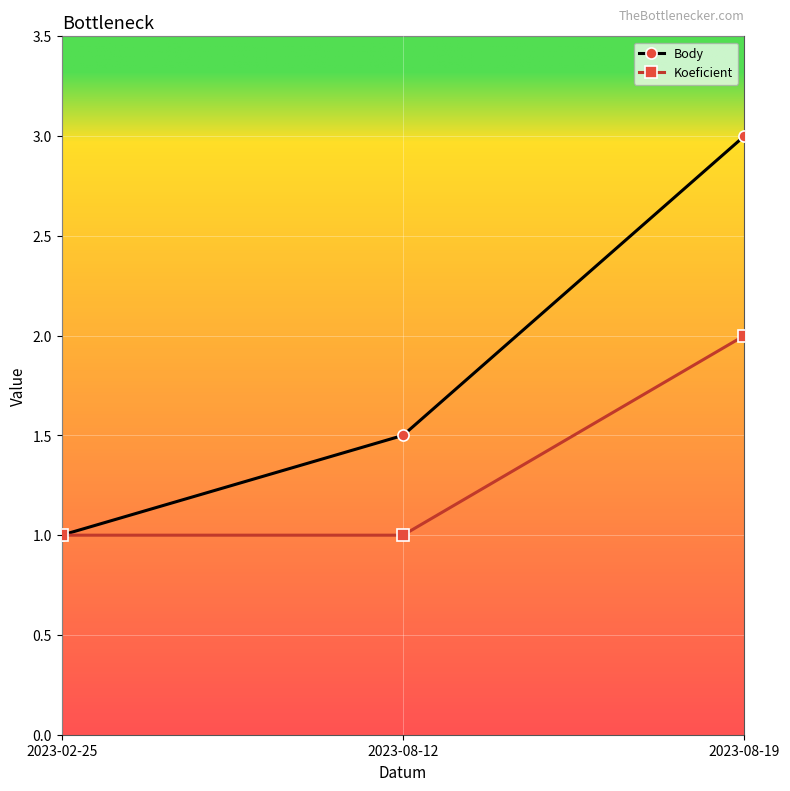

Rank the series by their maximum value, from highest to lowest.

Body, Koeficient